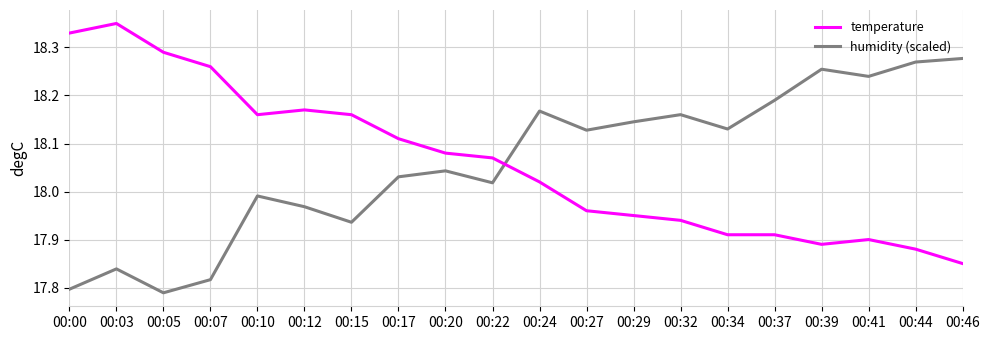

Is the value of humidity (scaled) at 00:17 greater than the value of temperature at 00:29?

Yes